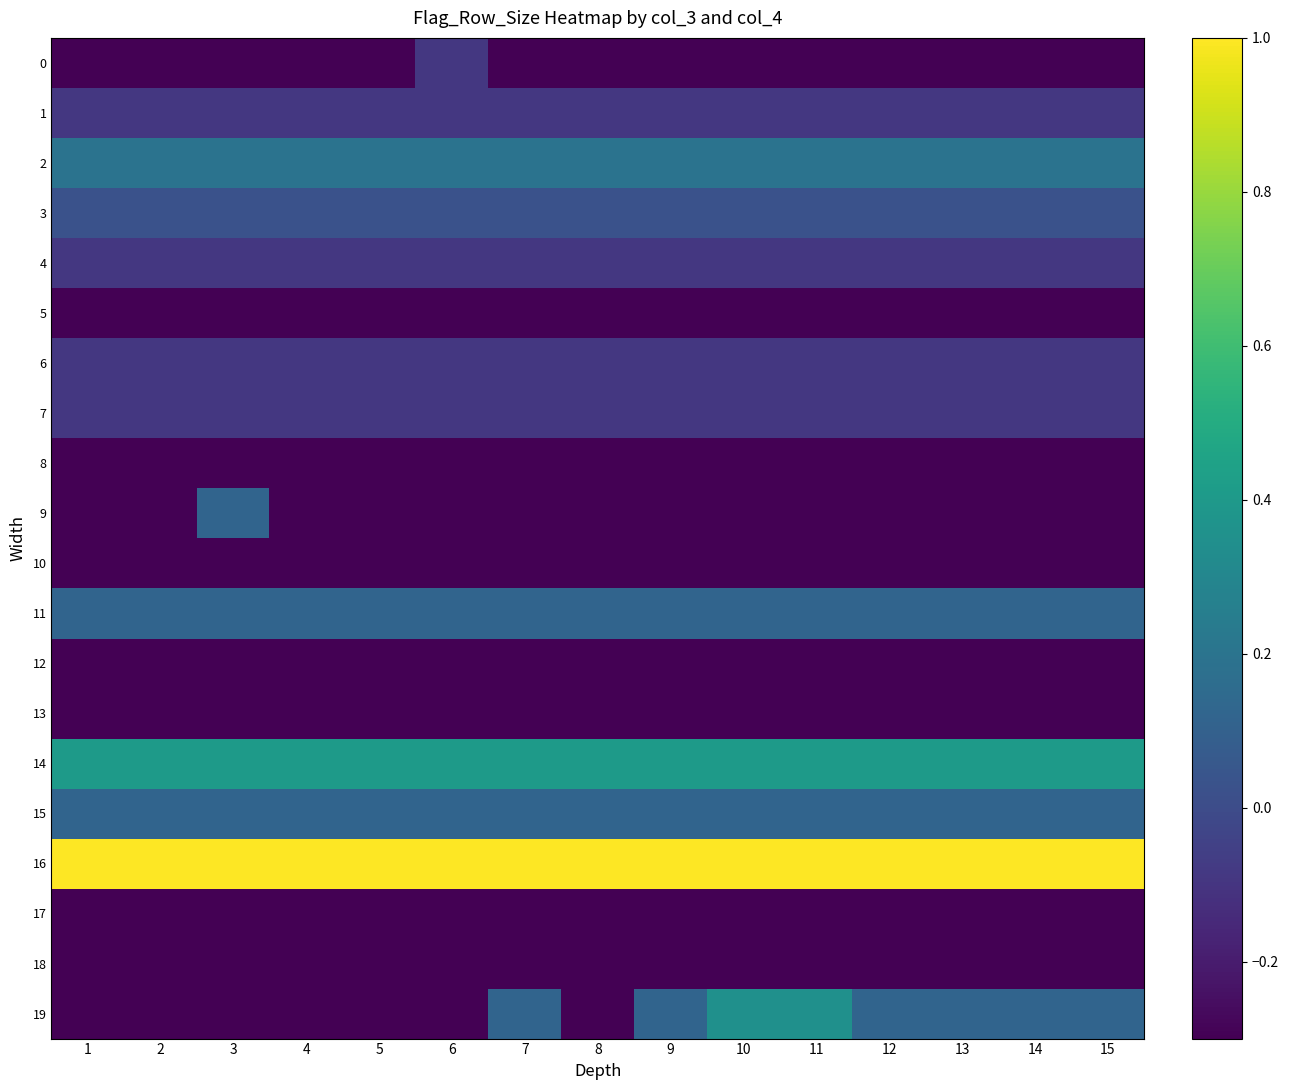

Reading left to right, extract all data points from this chart.

0: 1=-0.3	2=-0.3	3=-0.3	4=-0.3	5=-0.3	6=-0.1	7=-0.3	8=-0.3	9=-0.3	10=-0.3	11=-0.3	12=-0.3	13=-0.3	14=-0.3	15=-0.3
1: 1=-0.1	2=-0.1	3=-0.1	4=-0.1	5=-0.1	6=-0.1	7=-0.1	8=-0.1	9=-0.1	10=-0.1	11=-0.1	12=-0.1	13=-0.1	14=-0.1	15=-0.1
2: 1=0.2	2=0.2	3=0.2	4=0.2	5=0.2	6=0.2	7=0.2	8=0.2	9=0.2	10=0.2	11=0.2	12=0.2	13=0.2	14=0.2	15=0.2
3: 1=0.0	2=0.0	3=0.0	4=0.0	5=0.0	6=0.0	7=0.0	8=0.0	9=0.0	10=0.0	11=0.0	12=0.0	13=0.0	14=0.0	15=0.0
4: 1=-0.1	2=-0.1	3=-0.1	4=-0.1	5=-0.1	6=-0.1	7=-0.1	8=-0.1	9=-0.1	10=-0.1	11=-0.1	12=-0.1	13=-0.1	14=-0.1	15=-0.1
5: 1=-0.3	2=-0.3	3=-0.3	4=-0.3	5=-0.3	6=-0.3	7=-0.3	8=-0.3	9=-0.3	10=-0.3	11=-0.3	12=-0.3	13=-0.3	14=-0.3	15=-0.3
6: 1=-0.1	2=-0.1	3=-0.1	4=-0.1	5=-0.1	6=-0.1	7=-0.1	8=-0.1	9=-0.1	10=-0.1	11=-0.1	12=-0.1	13=-0.1	14=-0.1	15=-0.1
7: 1=-0.1	2=-0.1	3=-0.1	4=-0.1	5=-0.1	6=-0.1	7=-0.1	8=-0.1	9=-0.1	10=-0.1	11=-0.1	12=-0.1	13=-0.1	14=-0.1	15=-0.1
8: 1=-0.3	2=-0.3	3=-0.3	4=-0.3	5=-0.3	6=-0.3	7=-0.3	8=-0.3	9=-0.3	10=-0.3	11=-0.3	12=-0.3	13=-0.3	14=-0.3	15=-0.3
9: 1=-0.3	2=-0.3	3=0.1	4=-0.3	5=-0.3	6=-0.3	7=-0.3	8=-0.3	9=-0.3	10=-0.3	11=-0.3	12=-0.3	13=-0.3	14=-0.3	15=-0.3
10: 1=-0.3	2=-0.3	3=-0.3	4=-0.3	5=-0.3	6=-0.3	7=-0.3	8=-0.3	9=-0.3	10=-0.3	11=-0.3	12=-0.3	13=-0.3	14=-0.3	15=-0.3
11: 1=0.1	2=0.1	3=0.1	4=0.1	5=0.1	6=0.1	7=0.1	8=0.1	9=0.1	10=0.1	11=0.1	12=0.1	13=0.1	14=0.1	15=0.1
12: 1=-0.3	2=-0.3	3=-0.3	4=-0.3	5=-0.3	6=-0.3	7=-0.3	8=-0.3	9=-0.3	10=-0.3	11=-0.3	12=-0.3	13=-0.3	14=-0.3	15=-0.3
13: 1=-0.3	2=-0.3	3=-0.3	4=-0.3	5=-0.3	6=-0.3	7=-0.3	8=-0.3	9=-0.3	10=-0.3	11=-0.3	12=-0.3	13=-0.3	14=-0.3	15=-0.3
14: 1=0.4	2=0.4	3=0.4	4=0.4	5=0.4	6=0.4	7=0.4	8=0.4	9=0.4	10=0.4	11=0.4	12=0.4	13=0.4	14=0.4	15=0.4
15: 1=0.1	2=0.1	3=0.1	4=0.1	5=0.1	6=0.1	7=0.1	8=0.1	9=0.1	10=0.1	11=0.1	12=0.1	13=0.1	14=0.1	15=0.1
16: 1=1.0	2=1.0	3=1.0	4=1.0	5=1.0	6=1.0	7=1.0	8=1.0	9=1.0	10=1.0	11=1.0	12=1.0	13=1.0	14=1.0	15=1.0
17: 1=-0.3	2=-0.3	3=-0.3	4=-0.3	5=-0.3	6=-0.3	7=-0.3	8=-0.3	9=-0.3	10=-0.3	11=-0.3	12=-0.3	13=-0.3	14=-0.3	15=-0.3
18: 1=-0.3	2=-0.3	3=-0.3	4=-0.3	5=-0.3	6=-0.3	7=-0.3	8=-0.3	9=-0.3	10=-0.3	11=-0.3	12=-0.3	13=-0.3	14=-0.3	15=-0.3
19: 1=-0.3	2=-0.3	3=-0.3	4=-0.3	5=-0.3	6=-0.3	7=0.1	8=-0.3	9=0.1	10=0.4	11=0.4	12=0.1	13=0.1	14=0.1	15=0.1